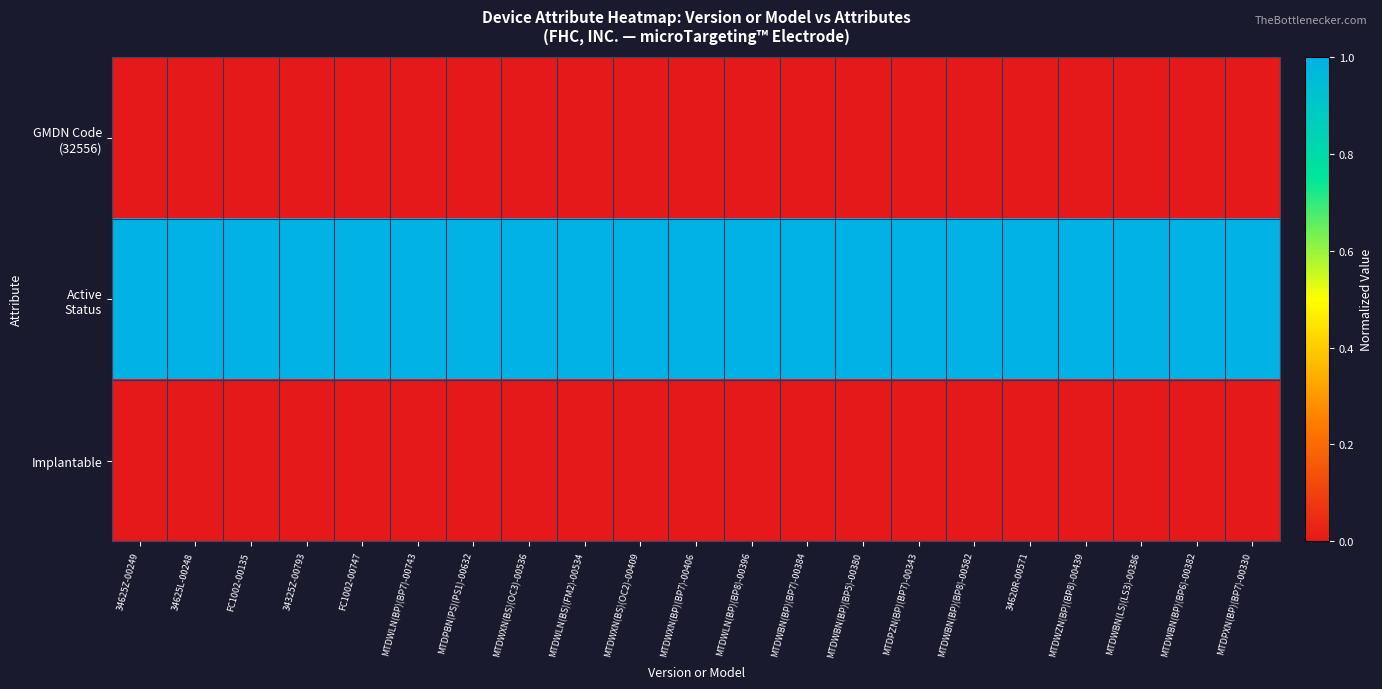

At how many categories does at least one series exceed 0?

21